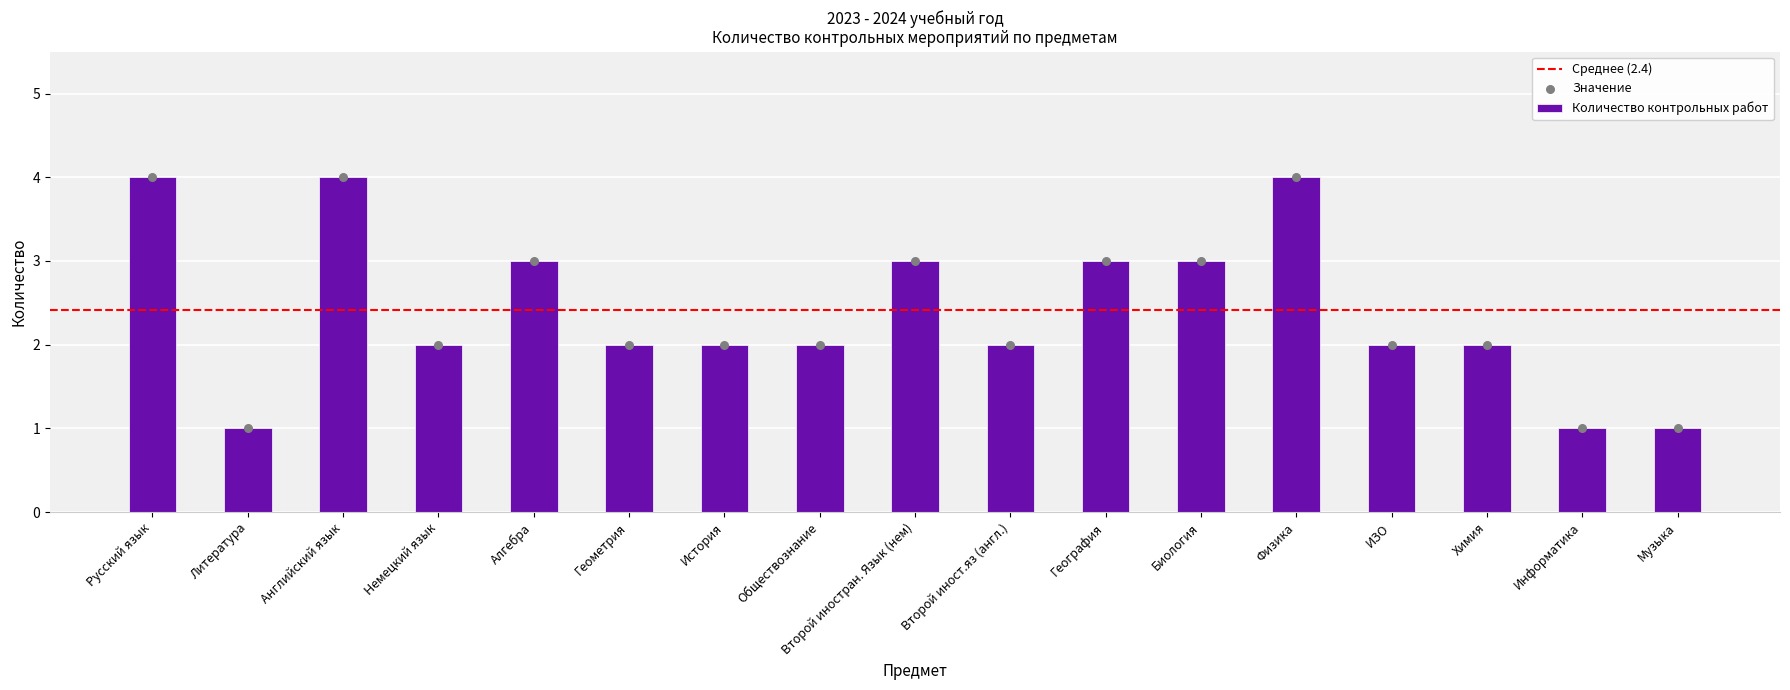

Approximately how many times larger is the value at История compared to Биология?

0.7